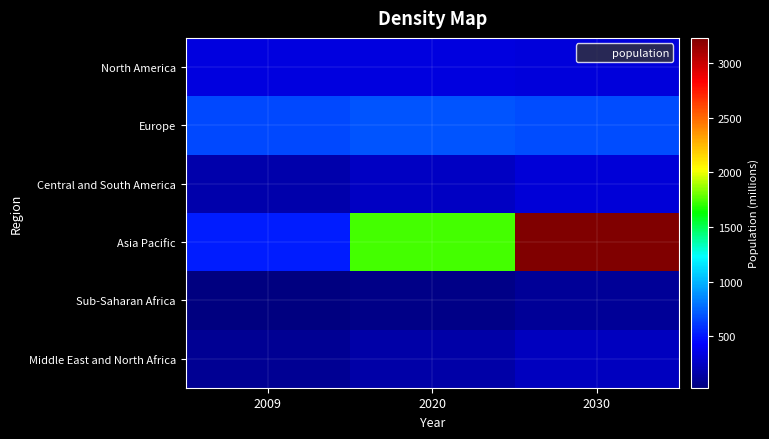

What is the minimum value shown in the chart?

32